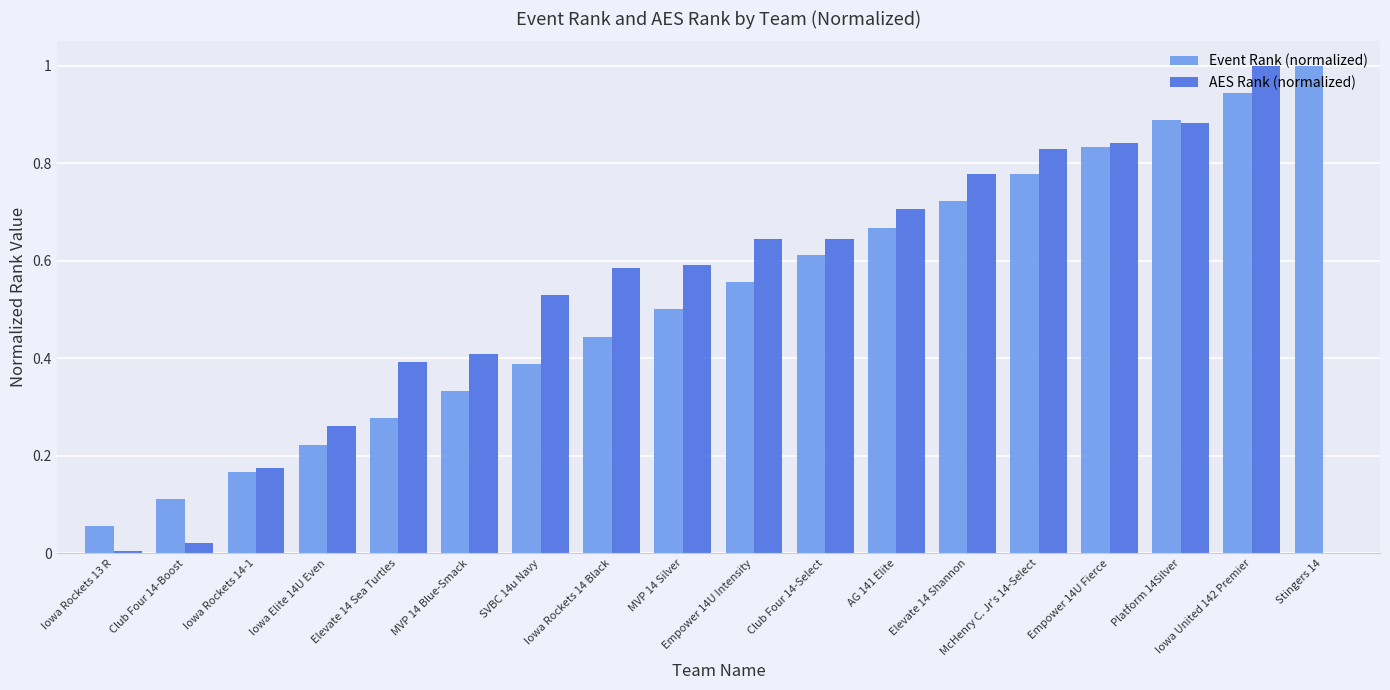

What is the sum of the Event Rank (normalized) values at Club Four 14-Select and MVP 14 Silver?

1.1